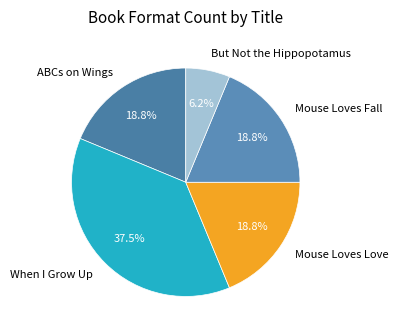

Which category has the smallest portion of the pie?

But Not the Hippopotamus